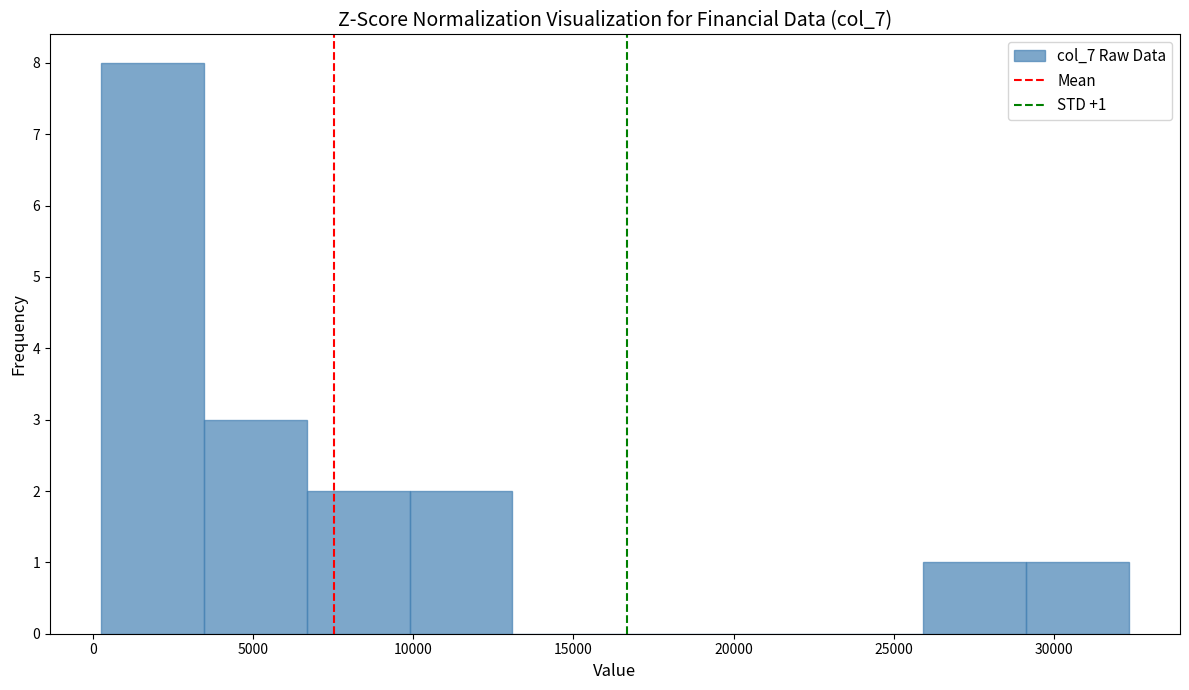

Over which range of the x-axis is the bar tallest?

500 to 3500